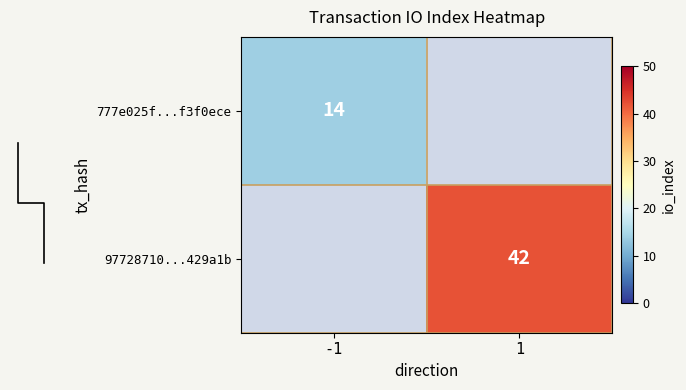

The value of 777e025f...f3f0ece at -1 is 7. True or false?

False